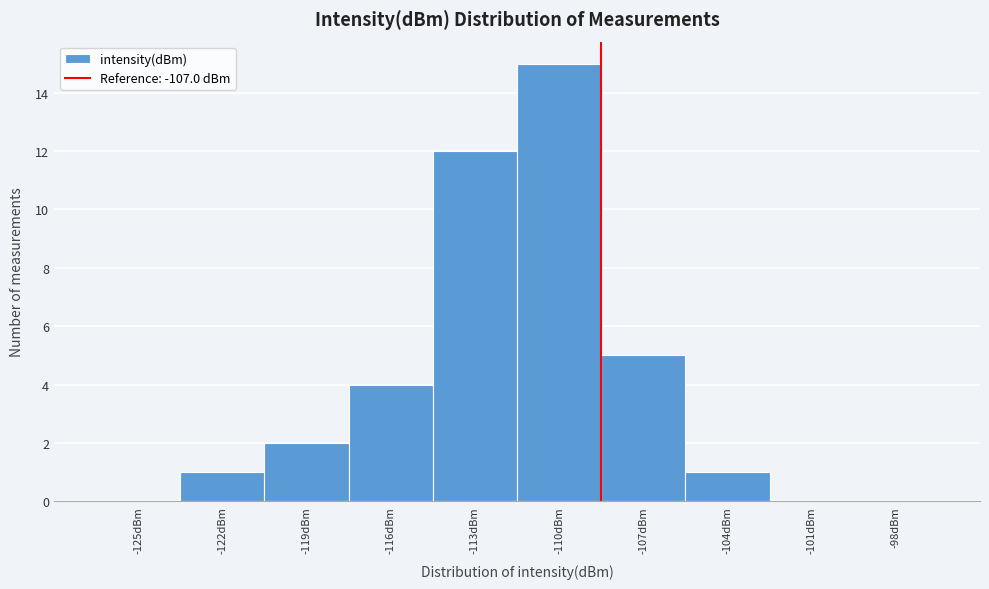

Reading left to right, what are all the values shown in this chart?

-125dBm=0	-122dBm=1	-119dBm=2	-116dBm=4	-113dBm=12	-110dBm=15	-107dBm=5	-104dBm=1	-101dBm=0	-98dBm=0